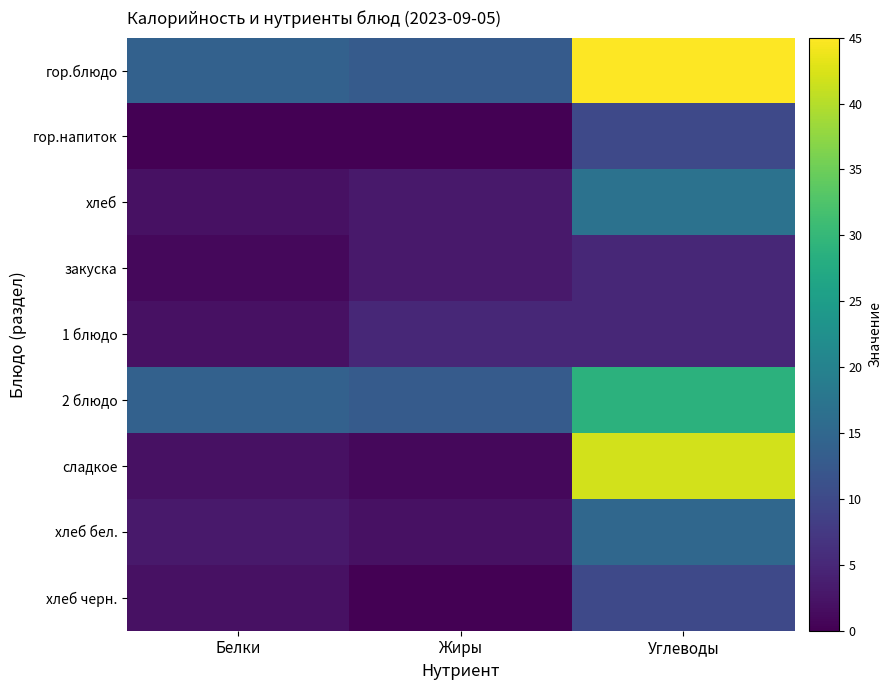

Reading left to right, what are all the values shown in this chart?

гор.блюдо: Белки=14.0	Жиры=13.0	Углеводы=45.0
гор.напиток: Белки=0.1	Жиры=0.0	Углеводы=10.0
хлеб: Белки=2.0	Жиры=3.0	Углеводы=17.0
закуска: Белки=1.0	Жиры=3.0	Углеводы=5.0
1 блюдо: Белки=2.0	Жиры=5.0	Углеводы=5.0
2 блюдо: Белки=14.0	Жиры=13.0	Углеводы=29.0
сладкое: Белки=2.0	Жиры=1.0	Углеводы=42.0
хлеб бел.: Белки=3.0	Жиры=2.0	Углеводы=15.0
хлеб черн.: Белки=2.0	Жиры=0.0	Углеводы=10.0